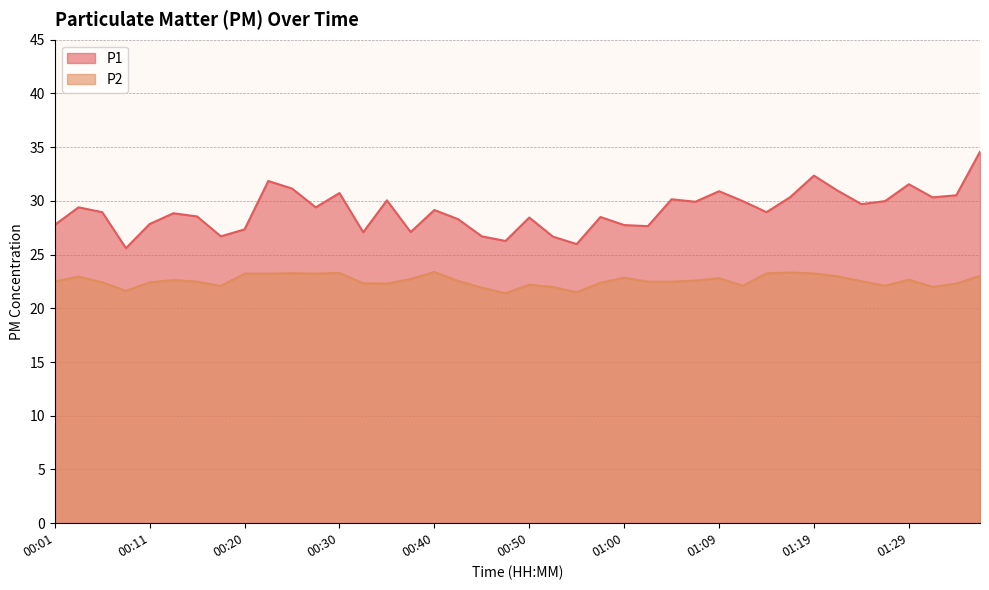

True or false: P1 and P2 intersect in this chart.

False